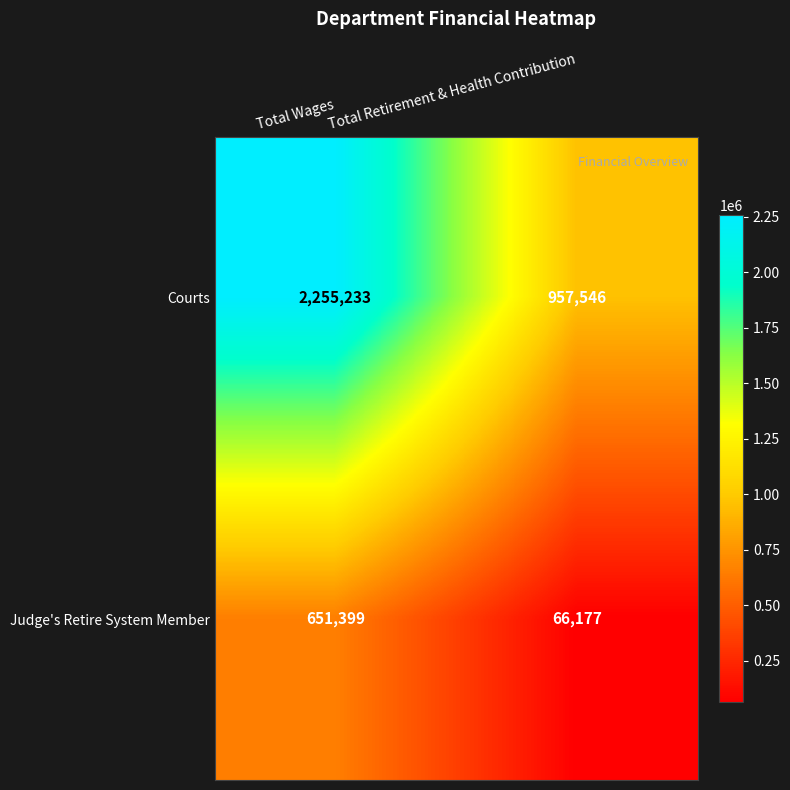

What is the sum of the Judge's Retire System Member values at Total Retirement & Health Contribution and Total Wages?

717576